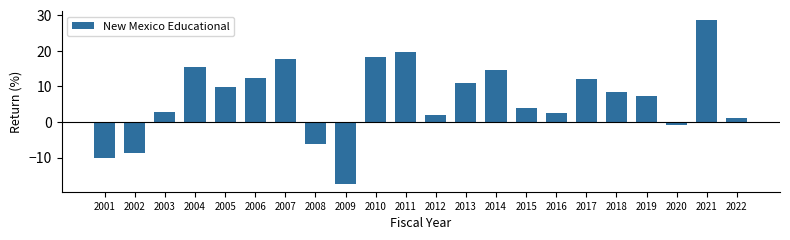

What is the value of the 14th bar from the left?

14.6